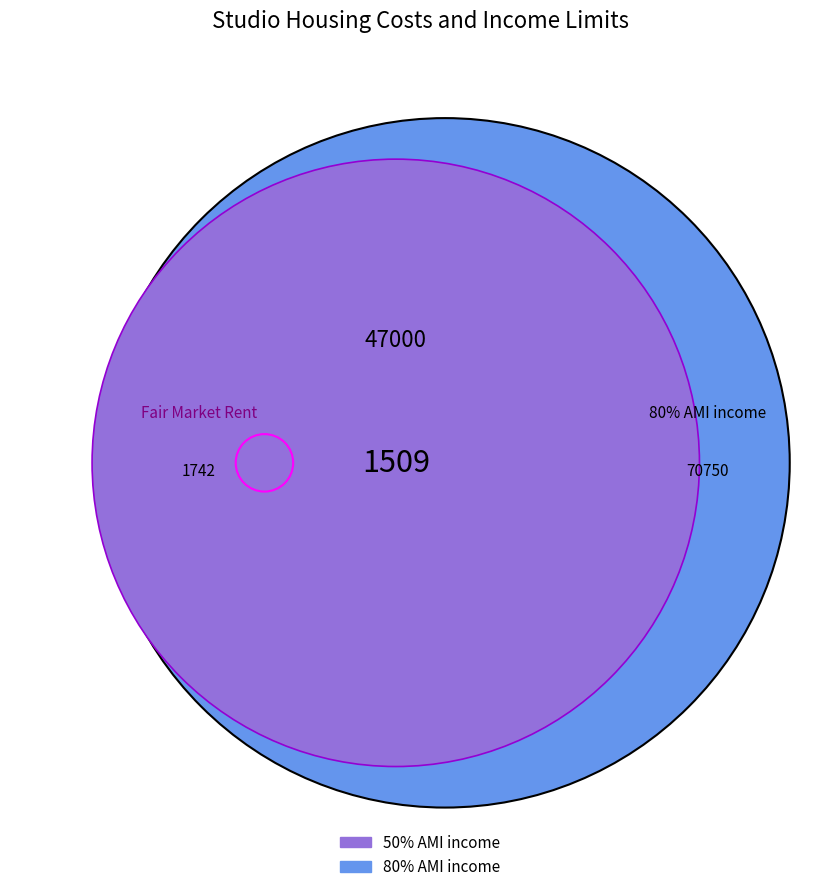

To the nearest percent, what percentage of the pie is 50% AMI income?

39%